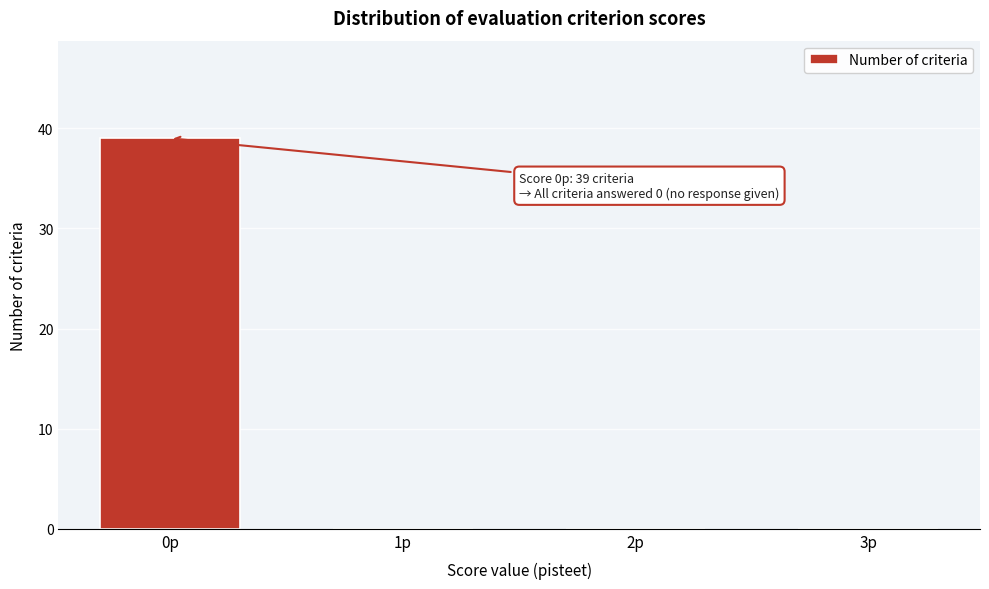

Reading right to left, extract all data points from this chart.

3p=0	2p=0	1p=0	0p=39